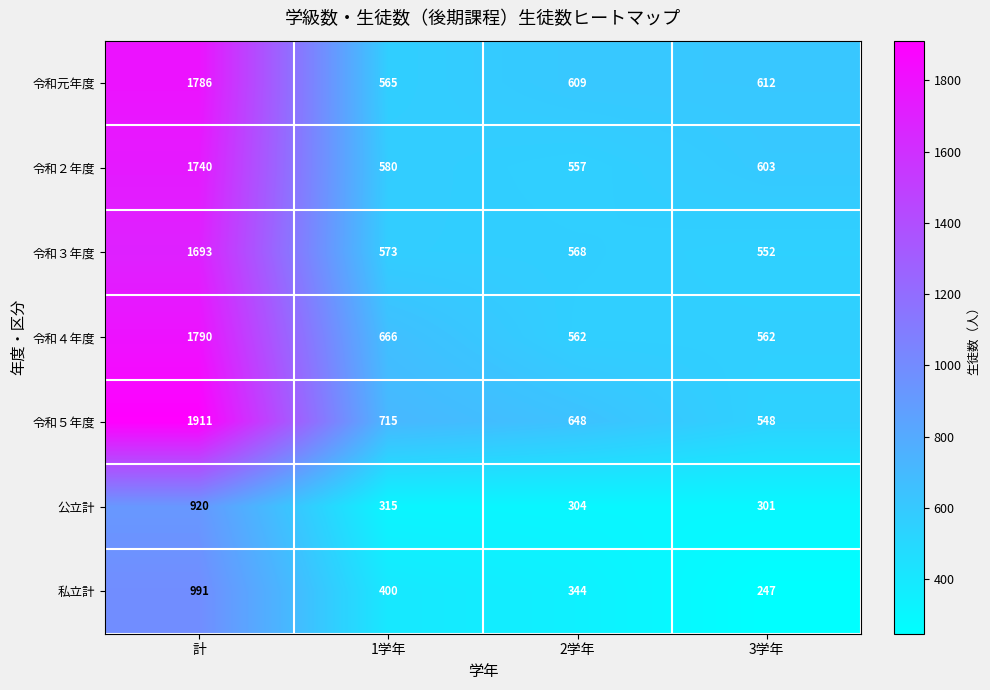

At how many categories does at least one series exceed 351?

4